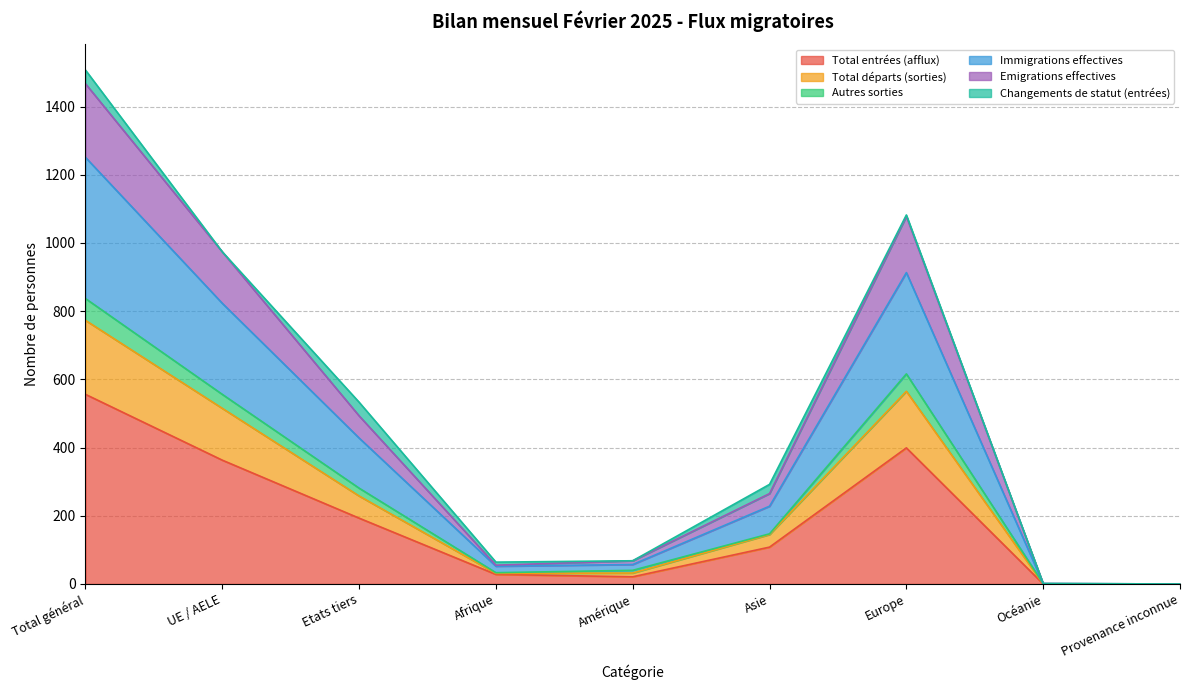

Where is Total entrées (afflux) nearest to the value 278?

UE / AELE